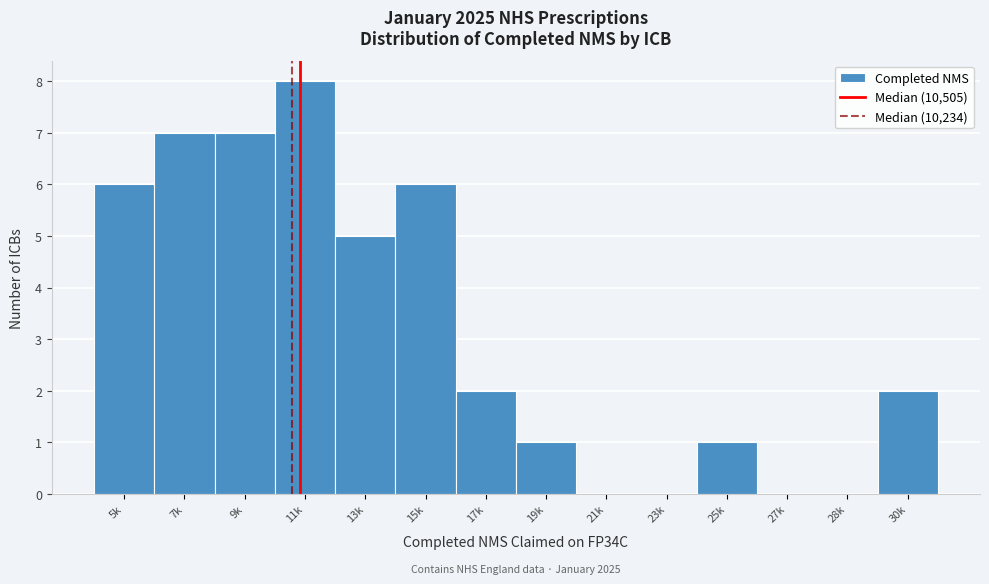

Reading left to right, what are all the values shown in this chart?

5k=6	7k=7	9k=7	11k=8	13k=5	15k=6	17k=2	19k=1	21k=0	23k=0	25k=1	27k=0	28k=0	30k=2